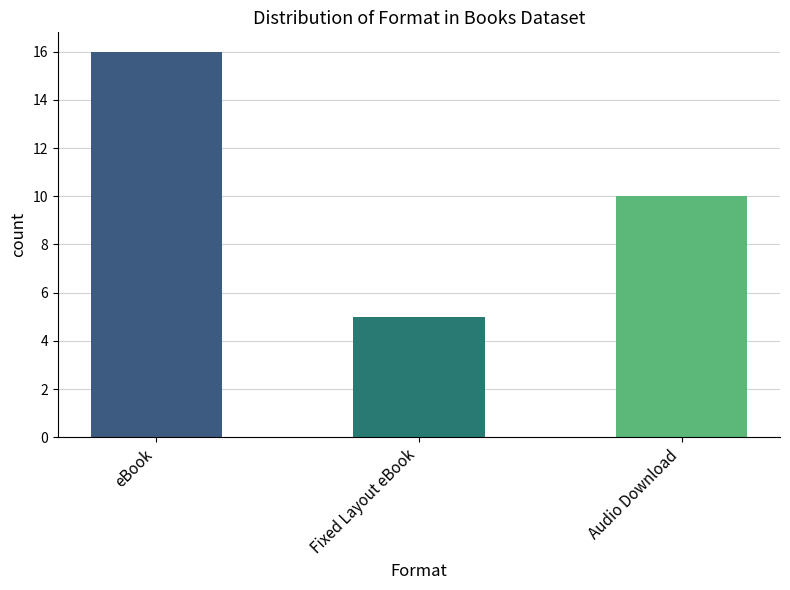

Reading right to left, what are all the values shown in this chart?

Audio Download=10	Fixed Layout eBook=5	eBook=16